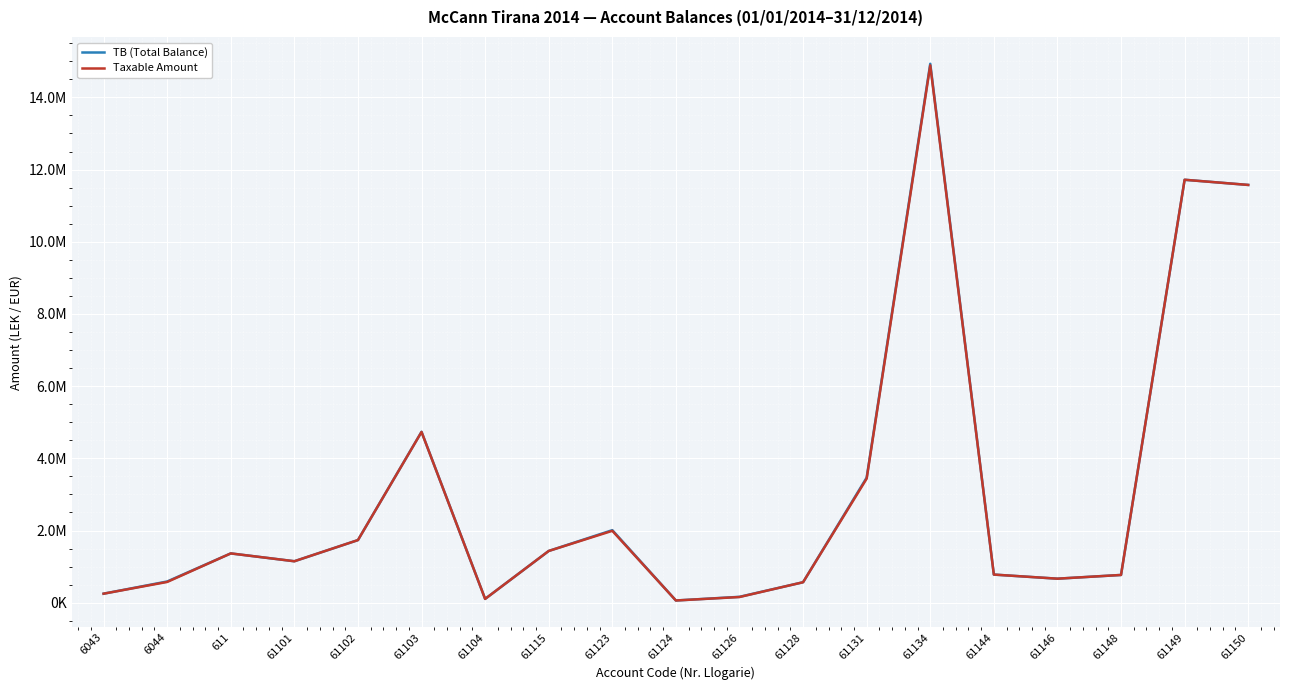

Between 61115 and 61149, which series saw the biggest shift?

Taxable Amount